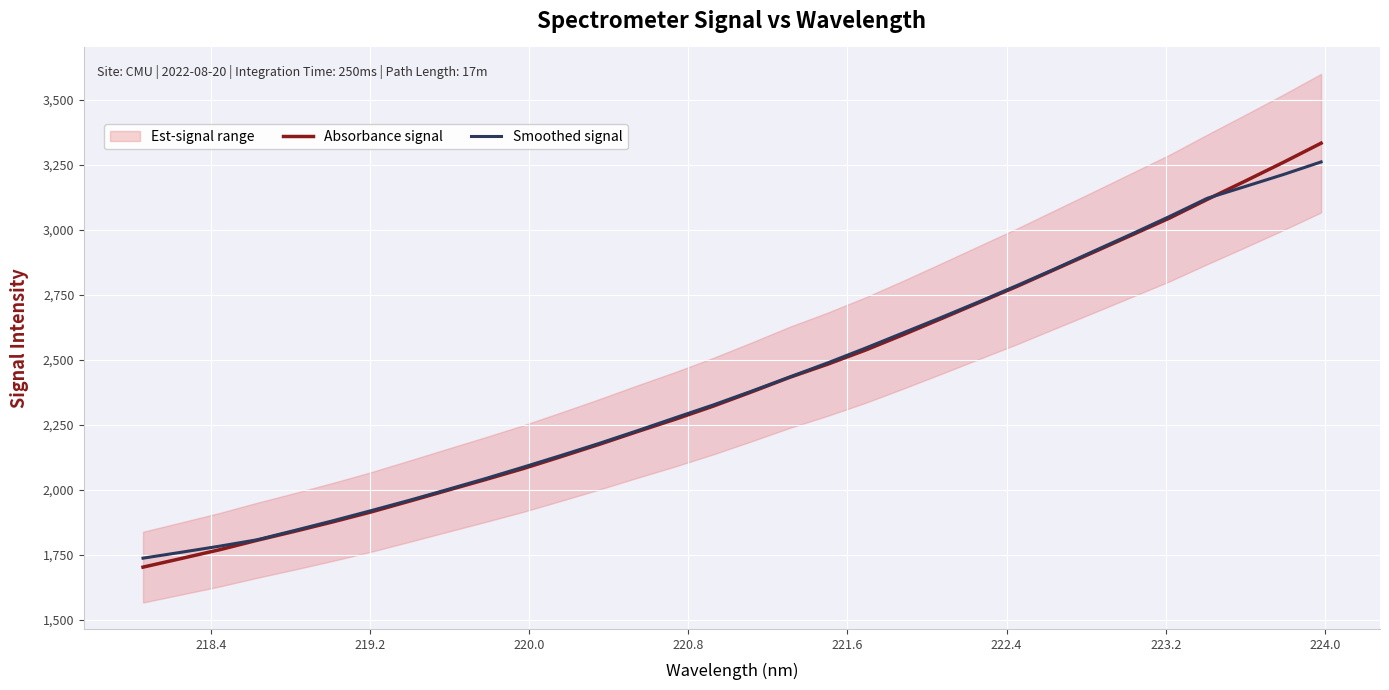

What is the lowest value of the Absorbance signal series?

1702.0